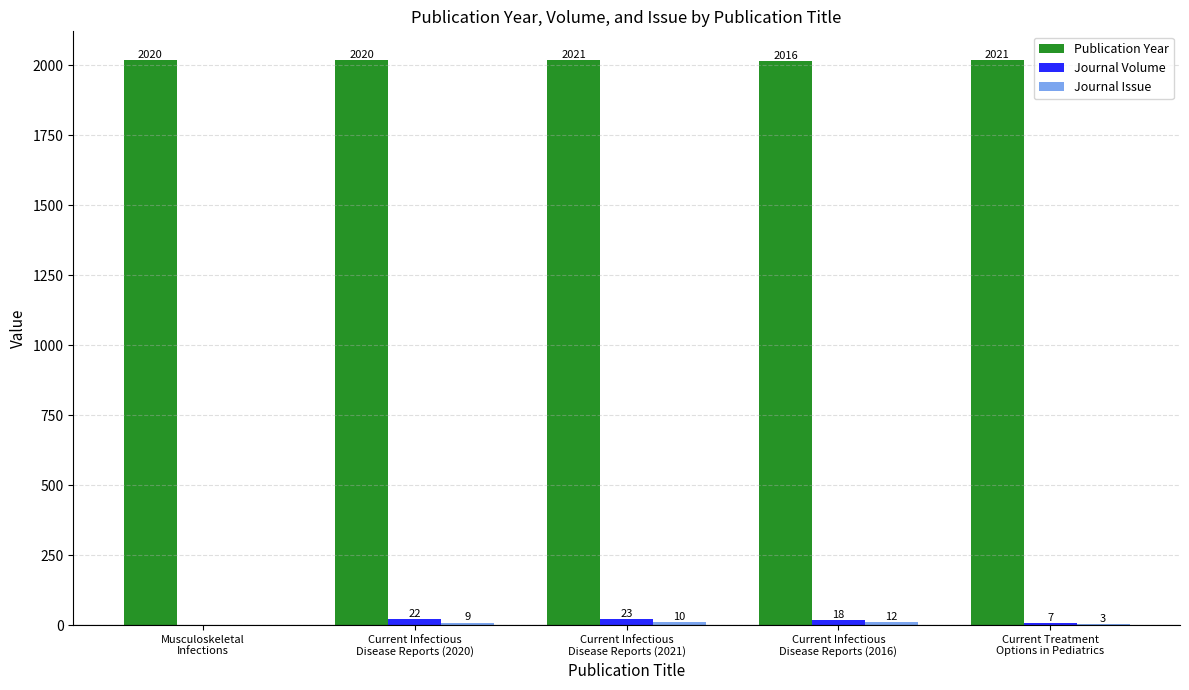

What value does the Journal Volume series have at Current Infectious
Disease Reports (2020)?

22